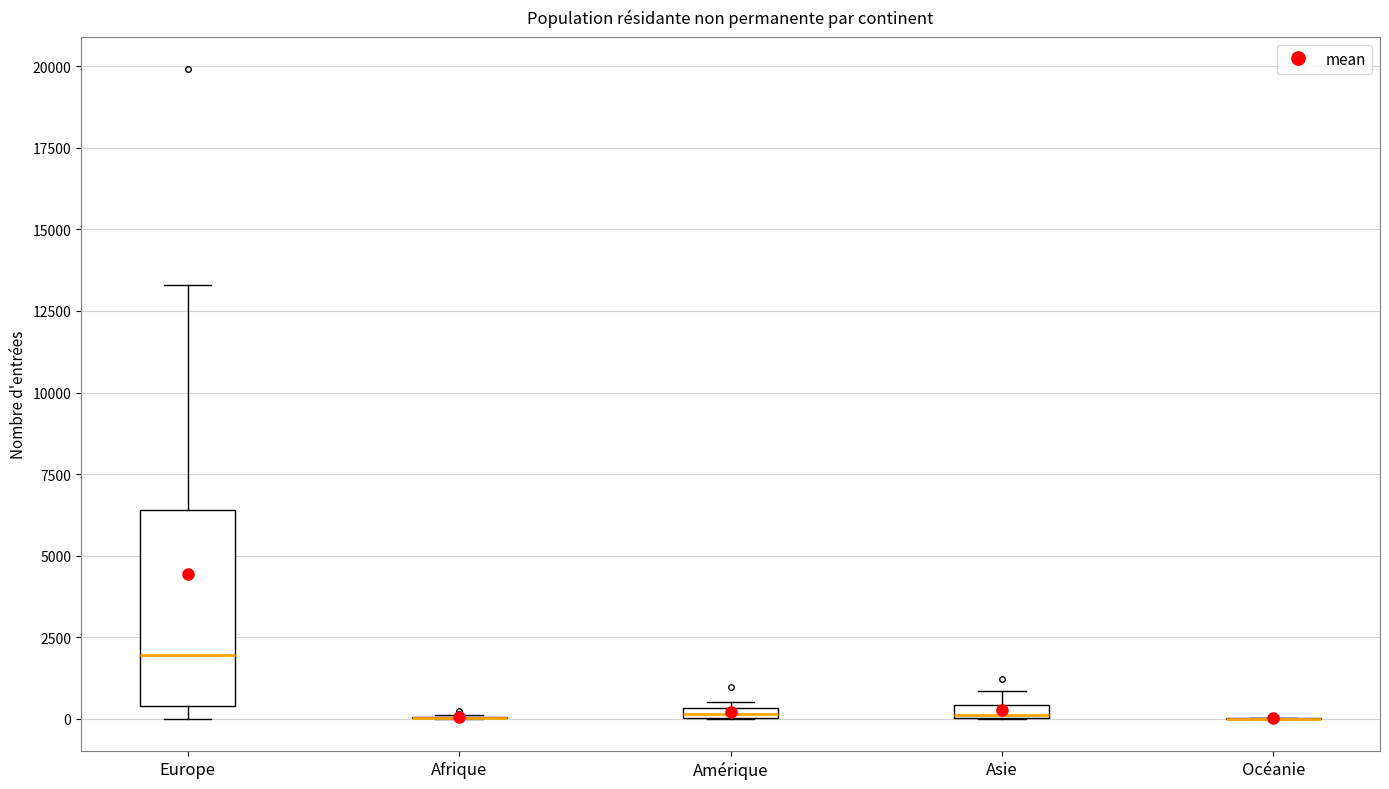

Which box is the tallest, from its lower edge to its upper edge?

Europe